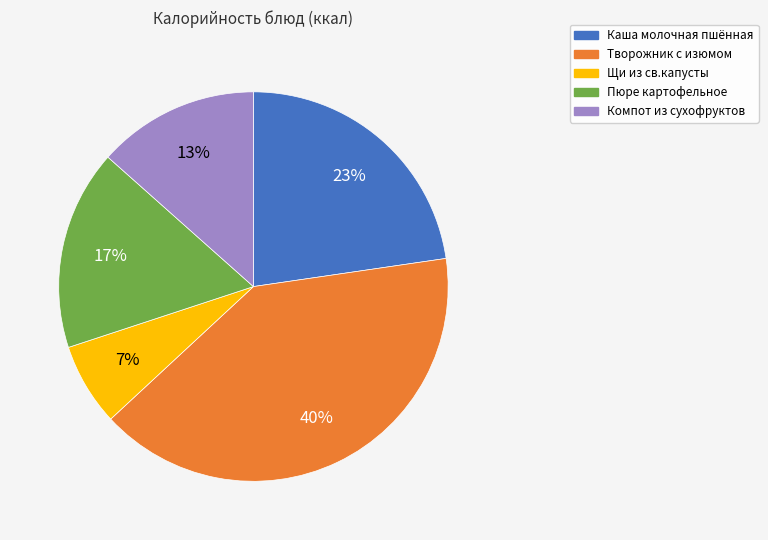

How many slices are in this pie chart?

5